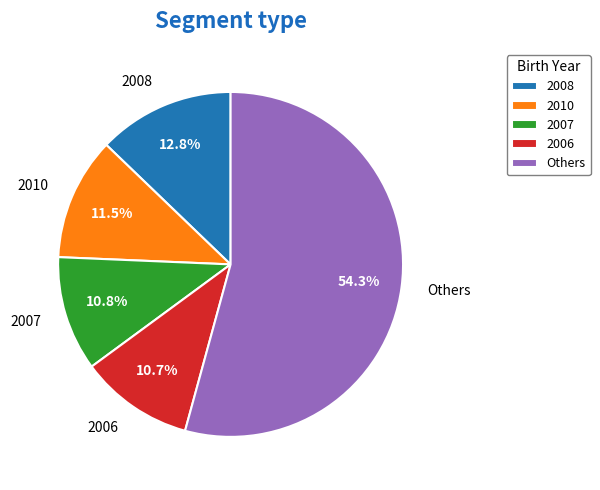

To the nearest percent, what is the difference between the 2010 and 2008 slice percentages?

1%